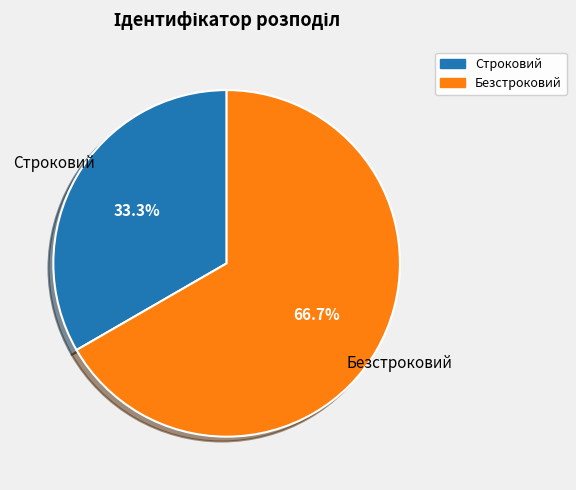

To the nearest percent, what is the difference between the Строковий and Безстроковий slice percentages?

33%